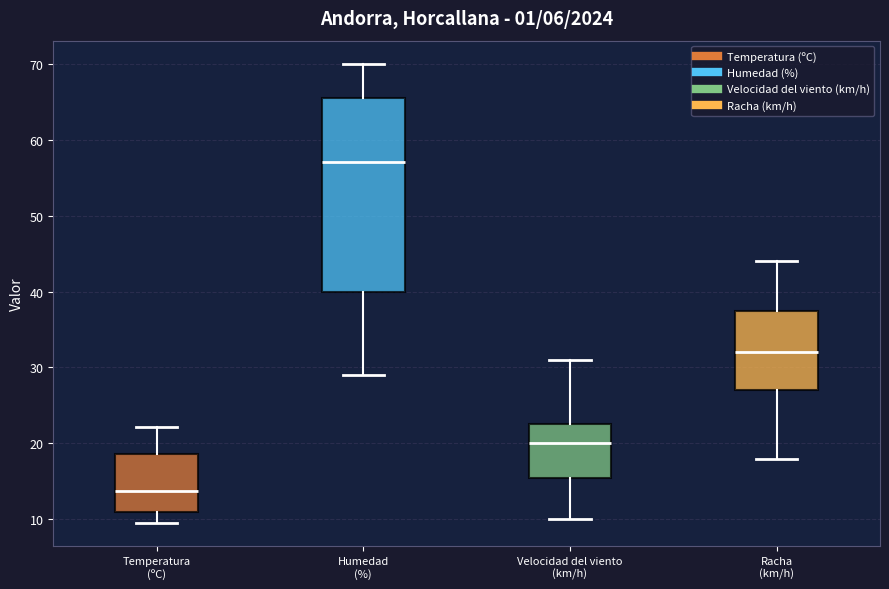

Comparing the boxes themselves (not the whiskers), which one is the tallest?

Humedad (%)